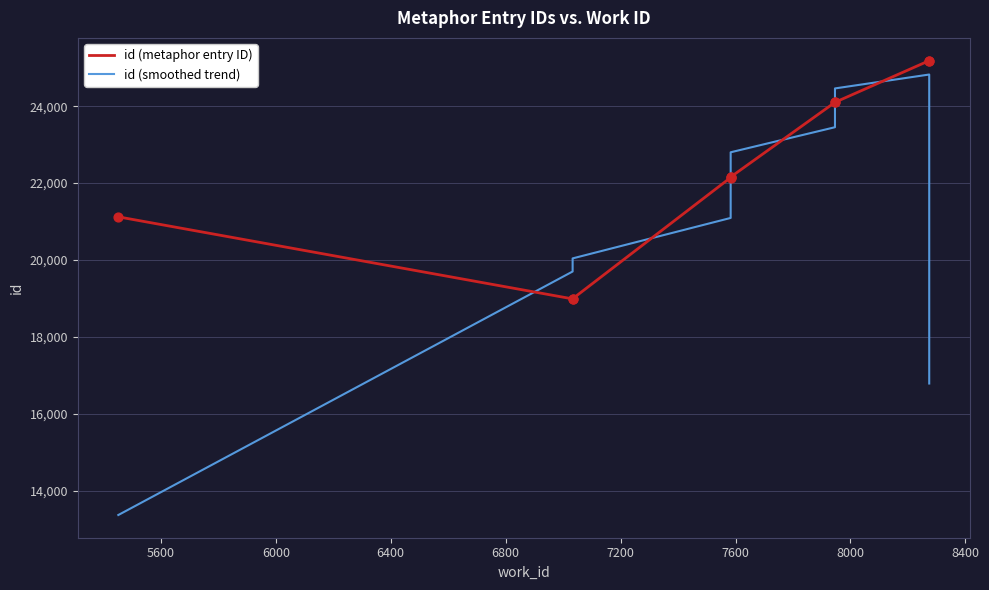

Which series reaches the minimum Y coordinate?

id (smoothed trend)